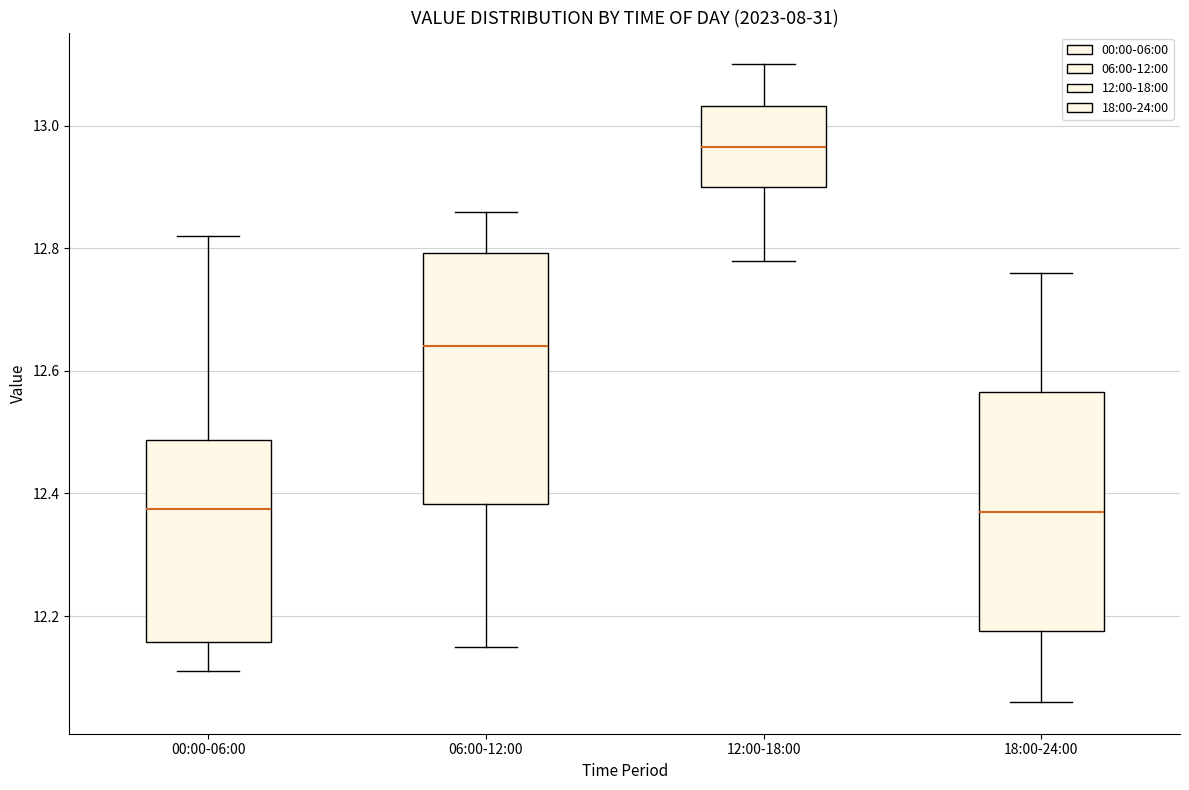

Which box's median line is the highest?

12:00-18:00